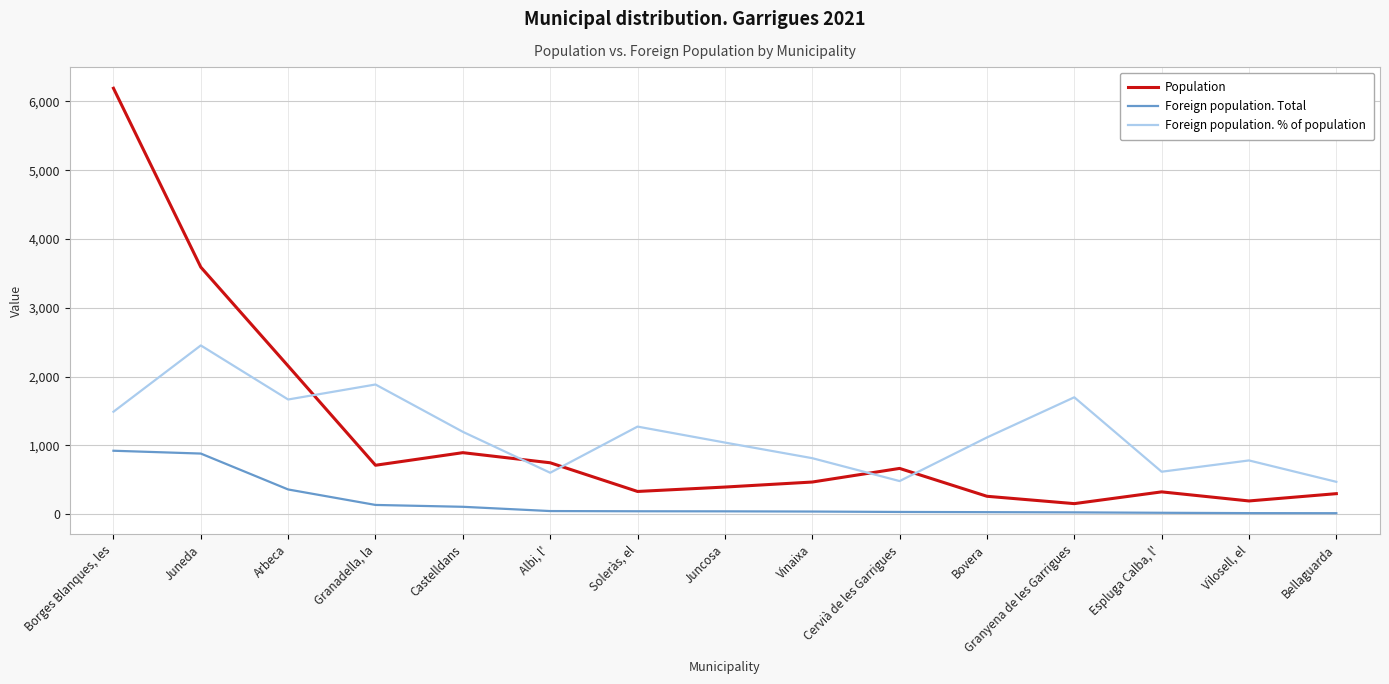

Rank the series by their maximum value, from lowest to highest.

Foreign population. Total, Foreign population. % of population, Population